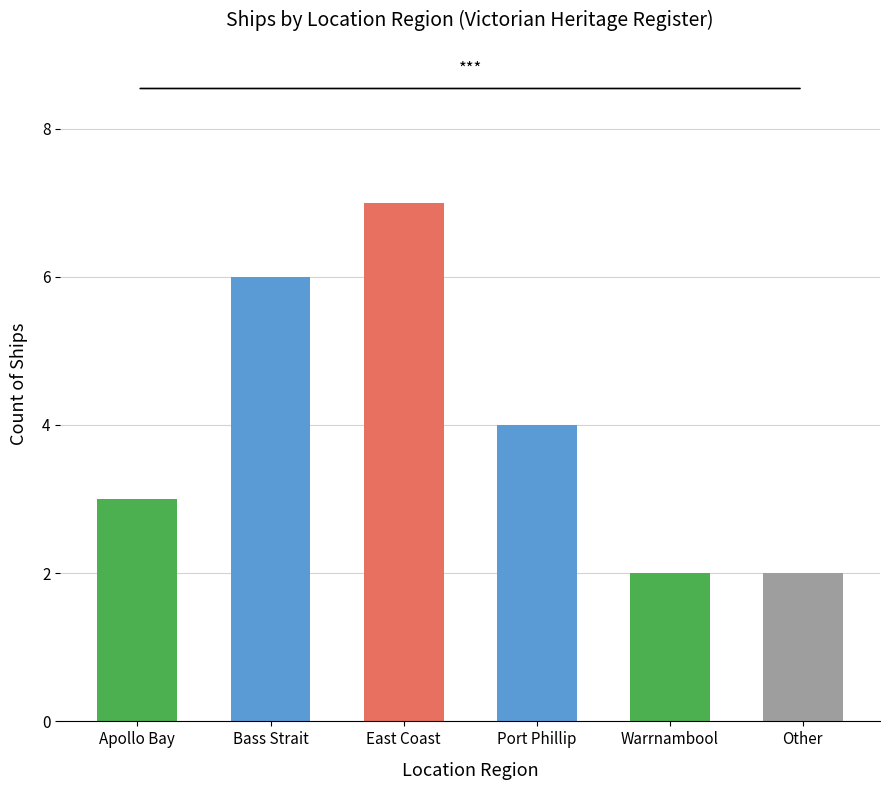

Between Warrnambool and East Coast, which is larger?

East Coast